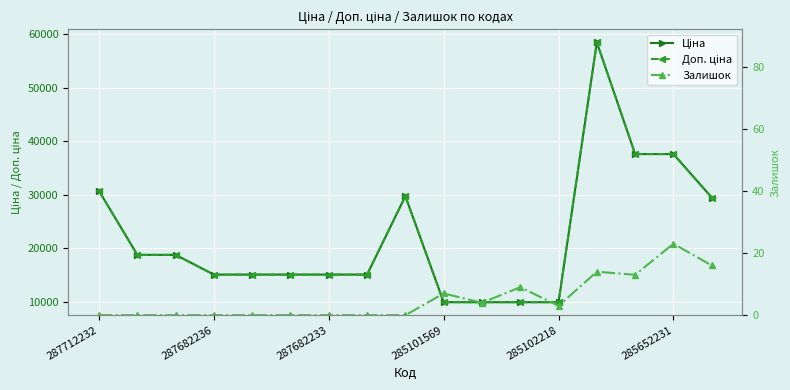

True or false: Ціна has more than 1 interior local peaks.

True